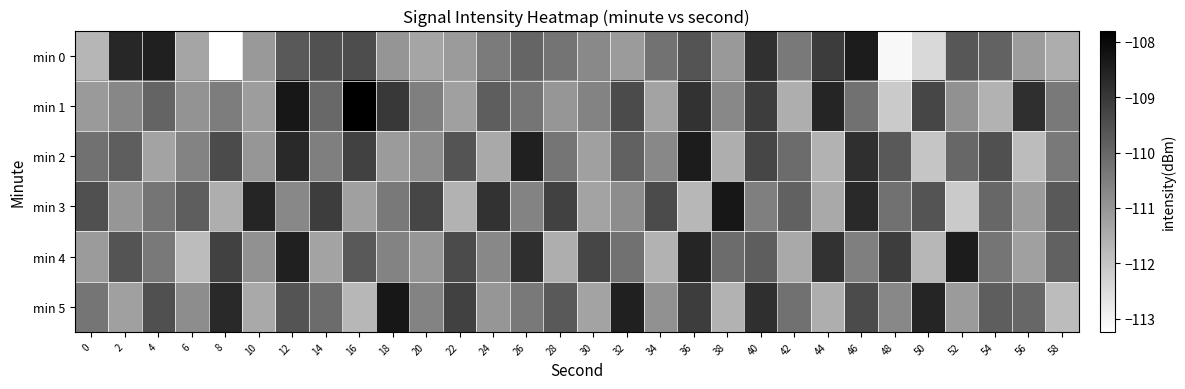

At which category does the chart reach its minimum across all series?

8